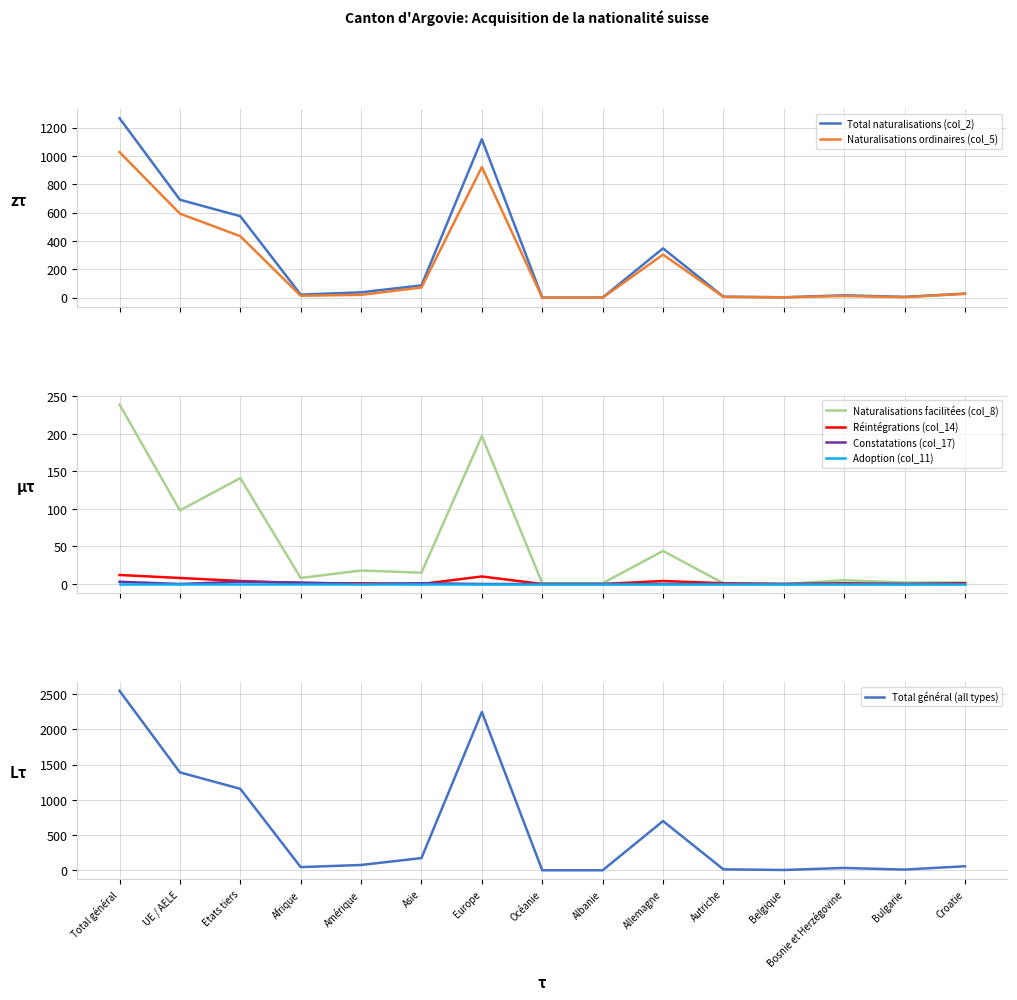

Between Océanie and Bosnie et Herzégovine, which series saw the biggest shift?

Total naturalisations (col_2)